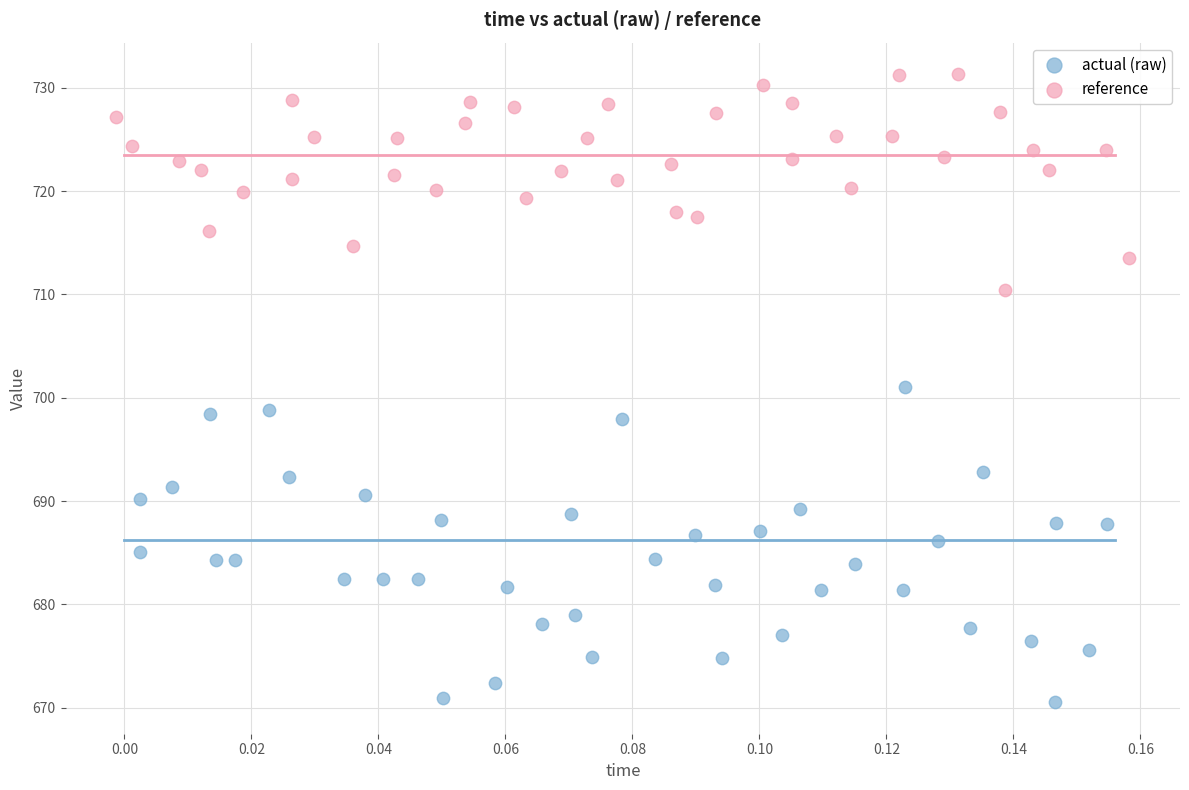

Which series reaches the minimum Y coordinate?

actual (raw)